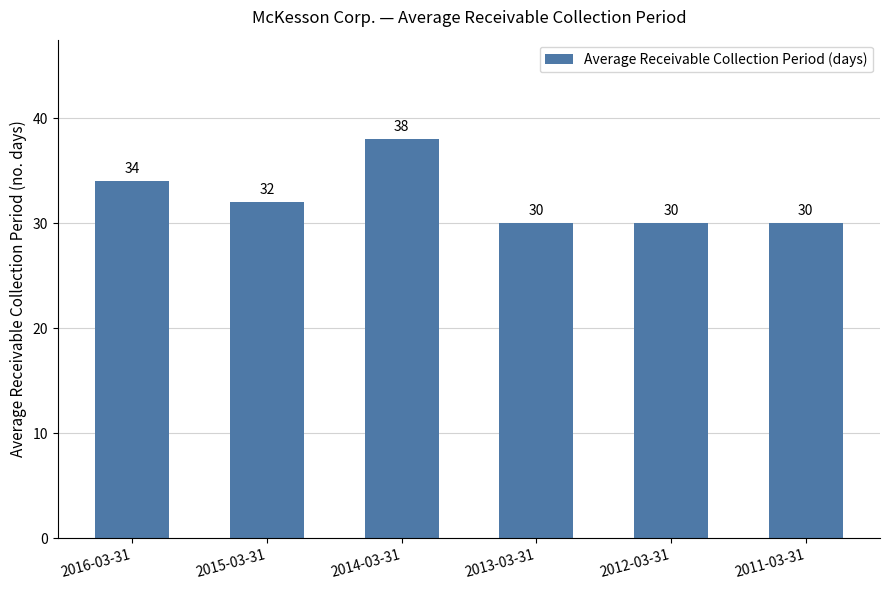

Reading left to right, transcribe all the data shown in this chart.

34	32	38	30	30	30